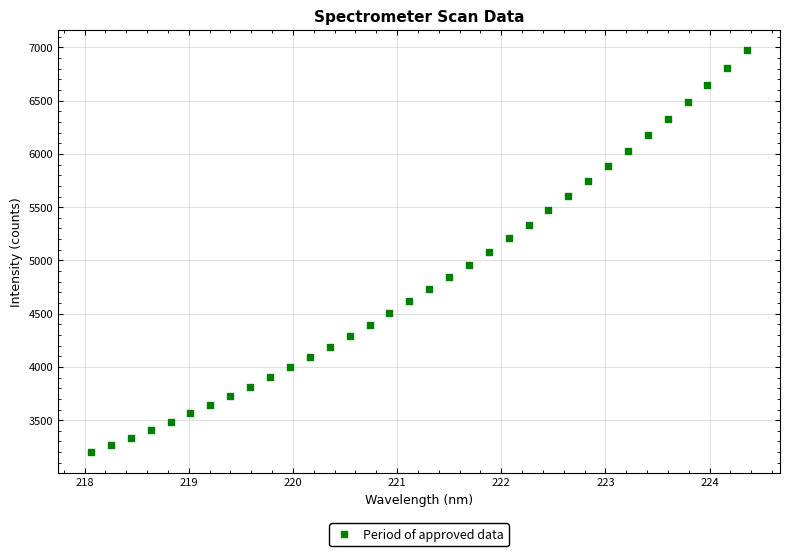

What is the range of X values (max minus min)?

6.3